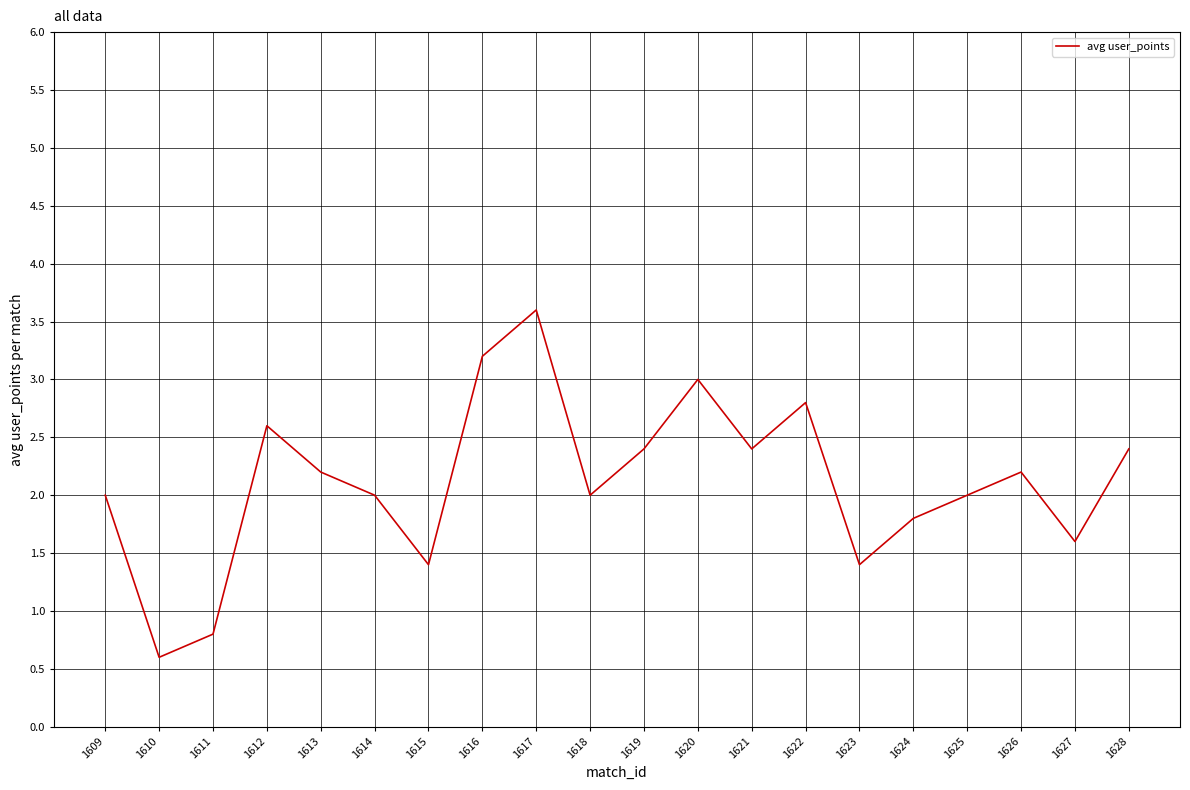

Between 1617 and 1619, which is larger?

1617